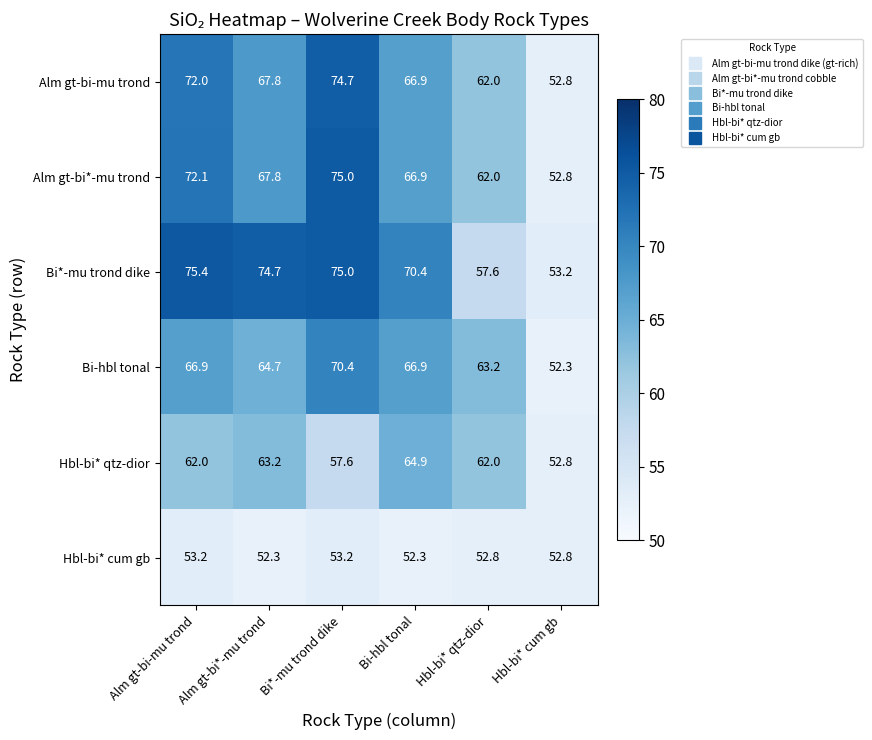

What is the sum of the Hbl-bi* qtz-dior values at Alm gt-bi*-mu trond and Hbl-bi* cum gb?

116.0